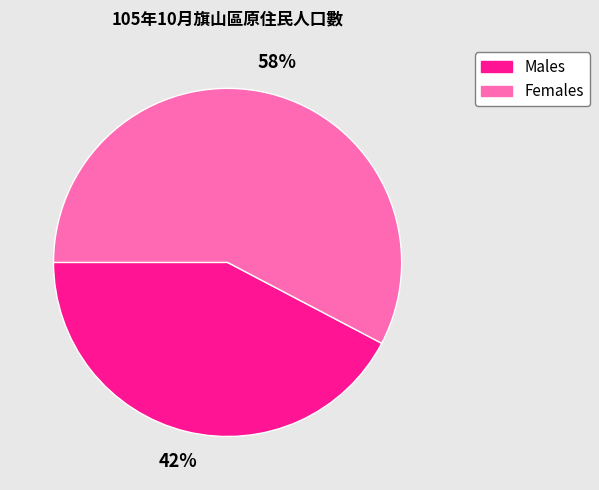

To the nearest percent, what is the average slice percentage?

50%